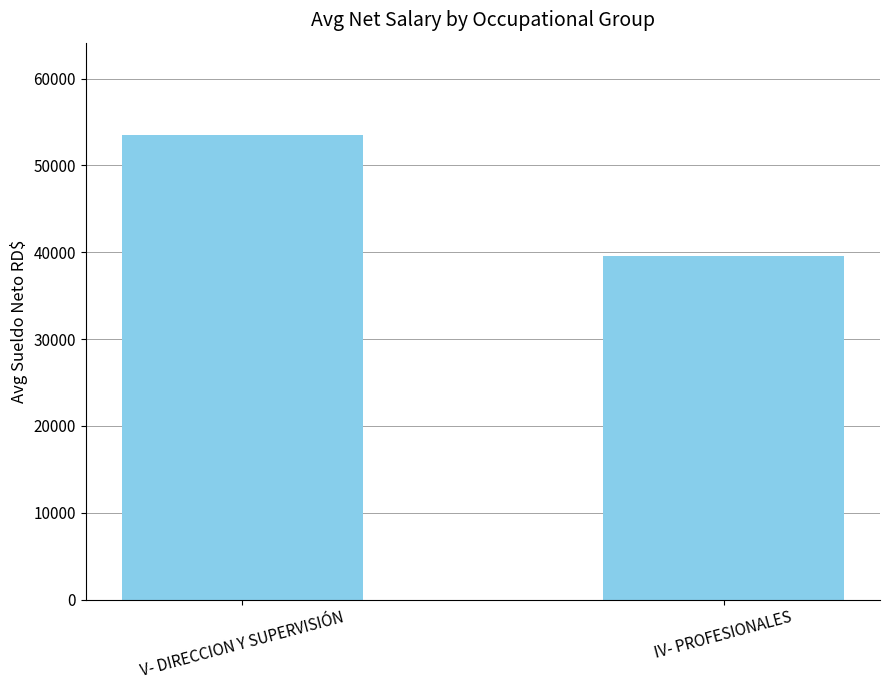

What position from the right is V- DIRECCION Y SUPERVISIÓN?

2